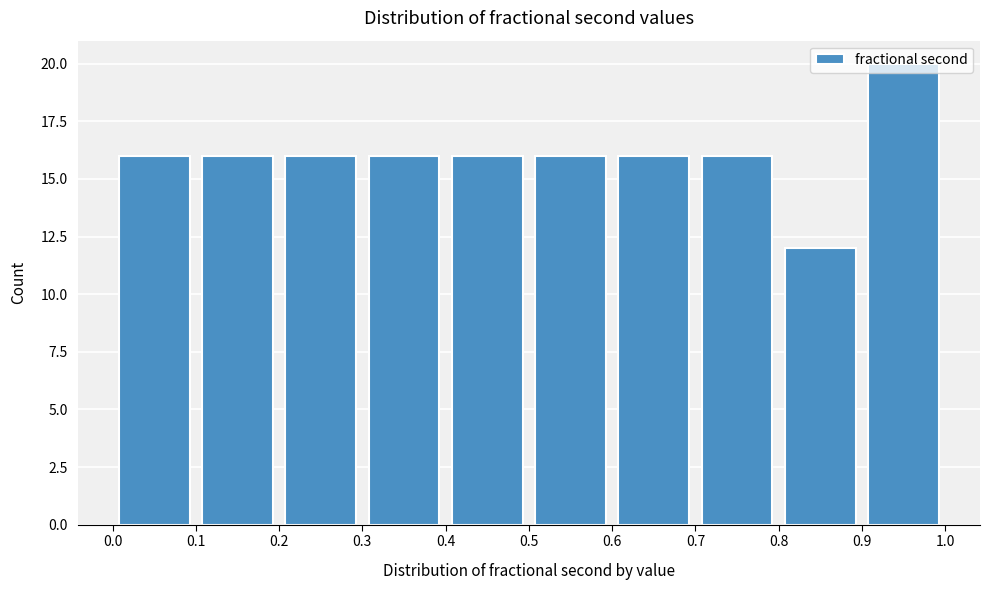

Reading left to right, list every bar in this chart as the range it spans on the x-axis followed by its height. The values are not printed on the chart, so give them approximately, as read against the axis.

0.0 to 0.1: 16
0.1 to 0.2: 16
0.2 to 0.3: 16
0.3 to 0.4: 16
0.4 to 0.5: 16
0.5 to 0.6: 16
0.6 to 0.7: 16
0.7 to 0.8: 16
0.8 to 0.9: 12
0.9 to 1.0: 20